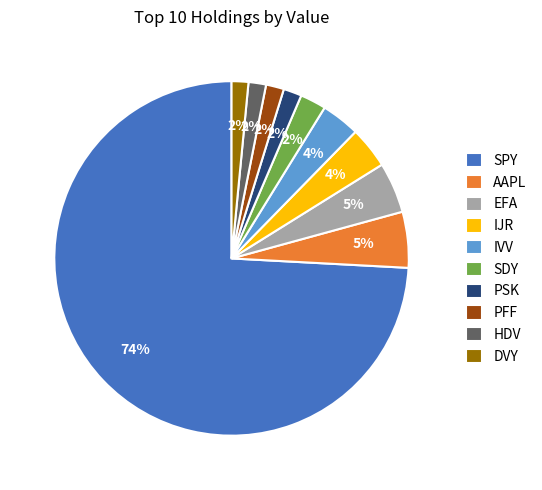

Which slice represents more than half of the pie?

SPY